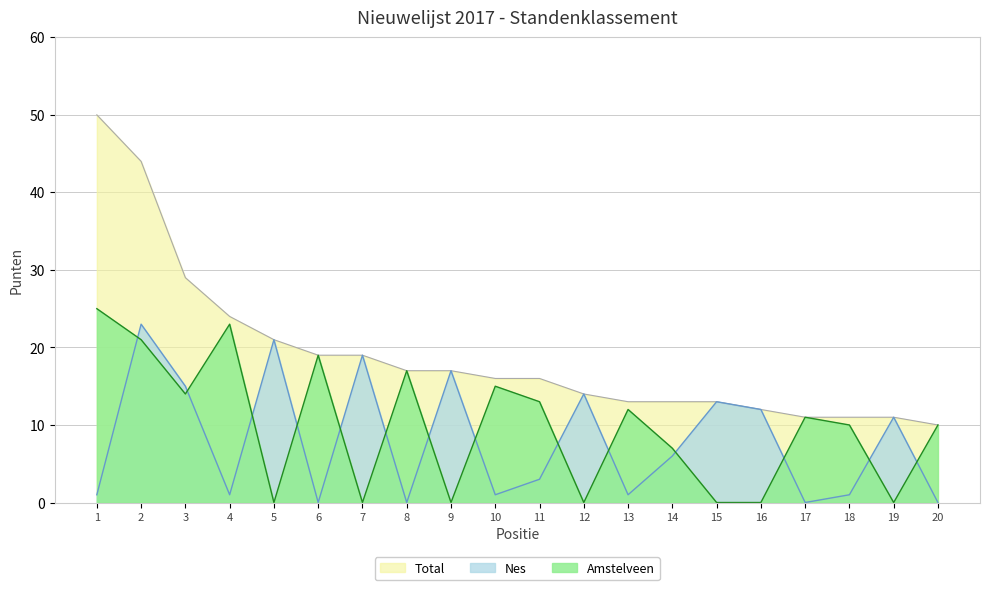

What is the greatest value displayed?

50